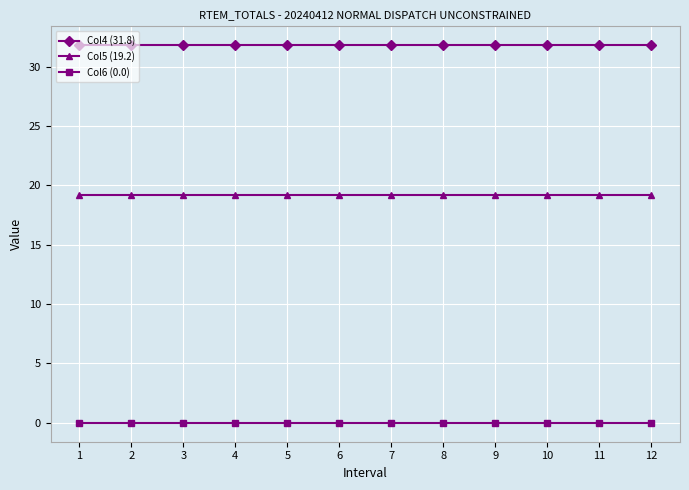

List the series in order of their peak value, lowest first.

Col6 (0.0), Col5 (19.2), Col4 (31.8)